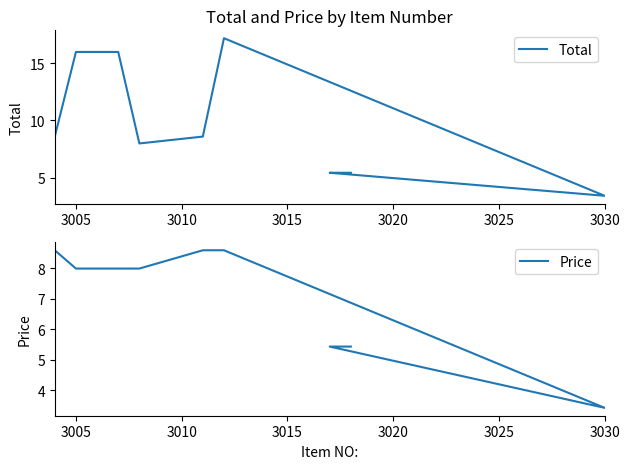

True or false: Total has a value of 2.2 at 3030.

False